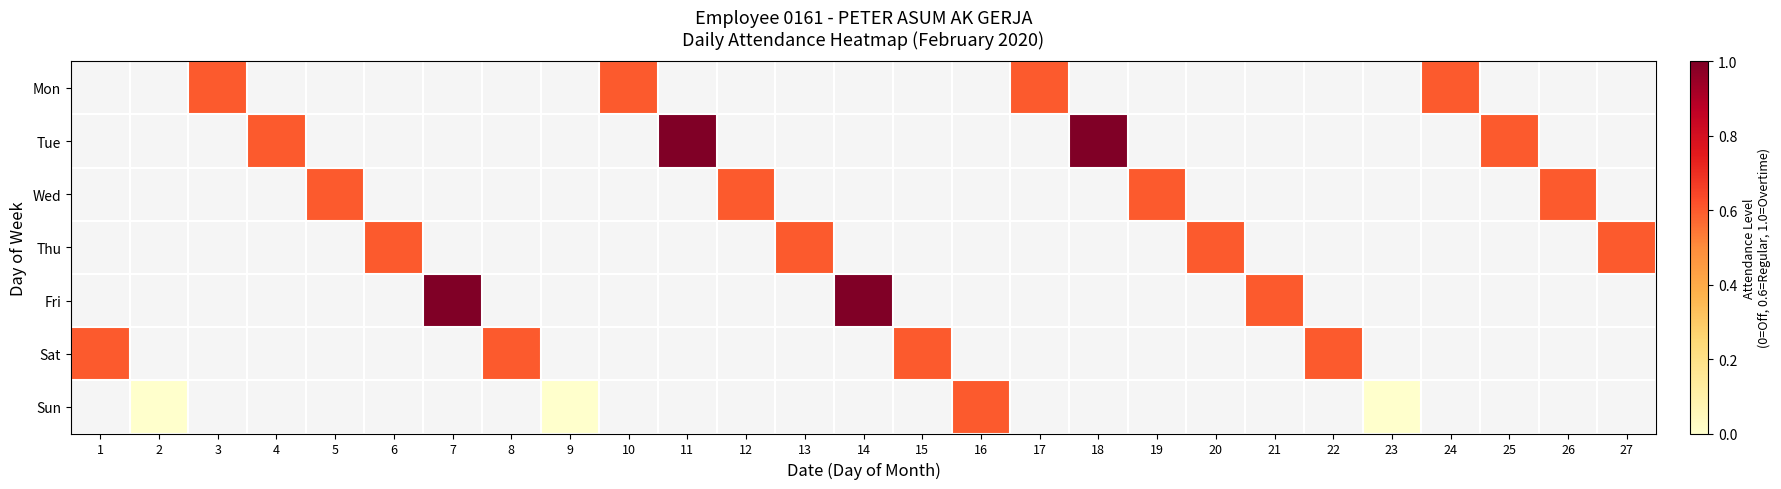

Rank the series by their average value, from lowest to highest.

Mon, Tue, Wed, Thu, Fri, Sat, Sun